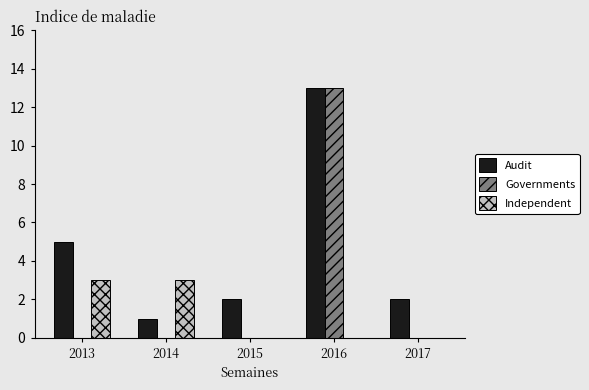

Reading left to right, what are all the values shown in this chart?

Audit: 2013=5	2014=1	2015=2	2016=13	2017=2
Governments: 2013=0	2014=0	2015=0	2016=13	2017=0
Independent: 2013=3	2014=3	2015=0	2016=0	2017=0